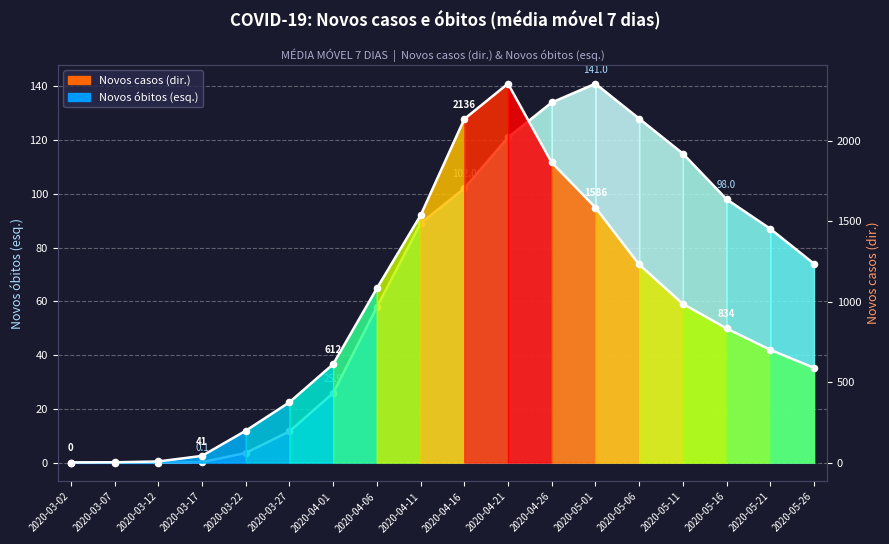

Which series has the largest Y range (max minus min)?

Novos casos (dir.)